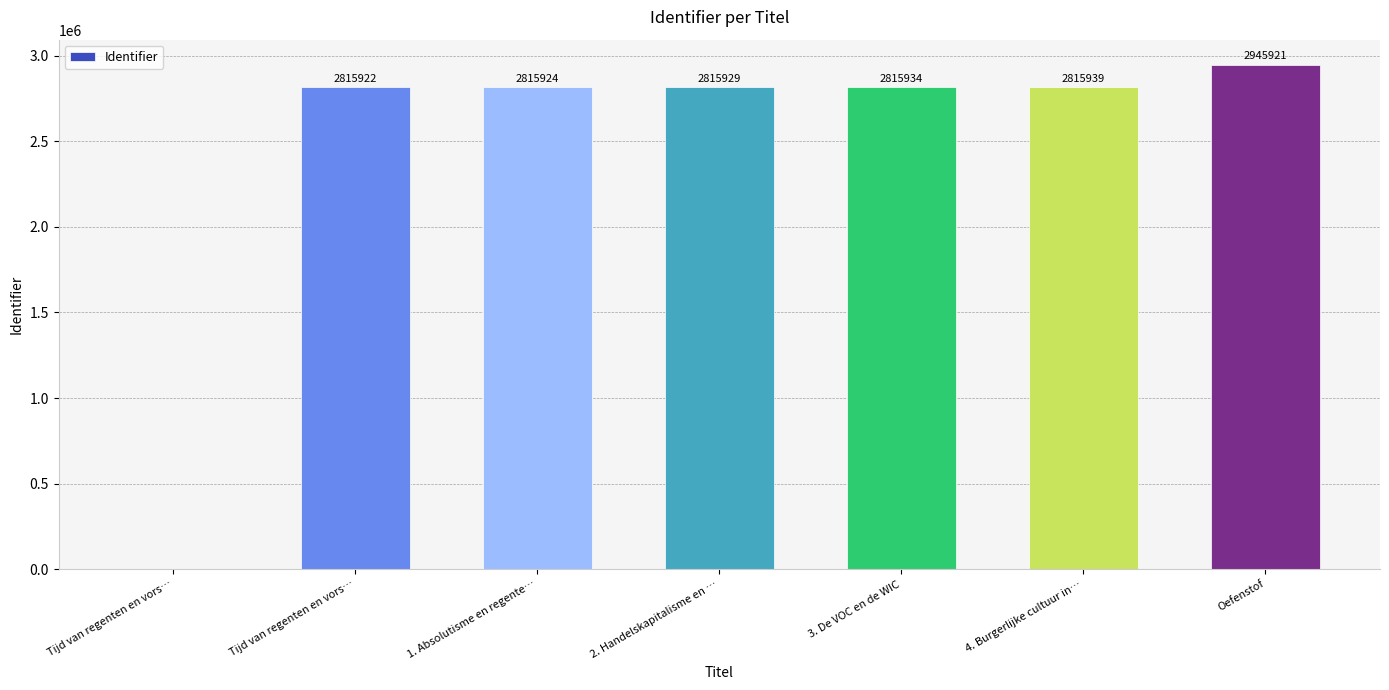

At which label is the value closest to 1472960?

Tijd van regenten en vors…